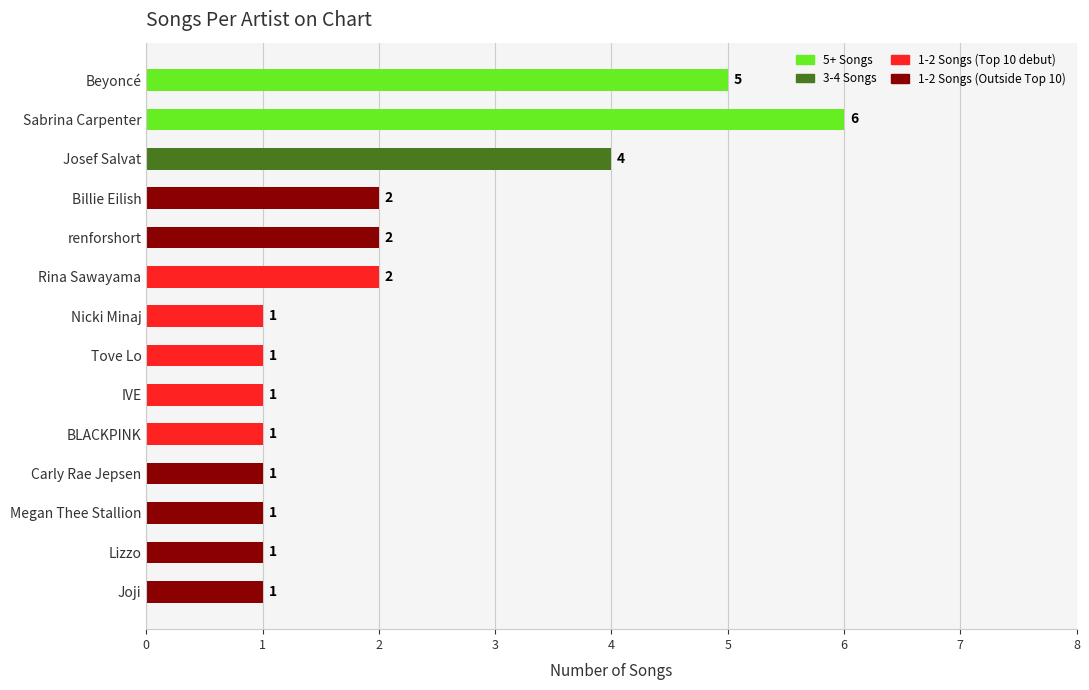

True or false: the data shows 2 at Nicki Minaj.

False